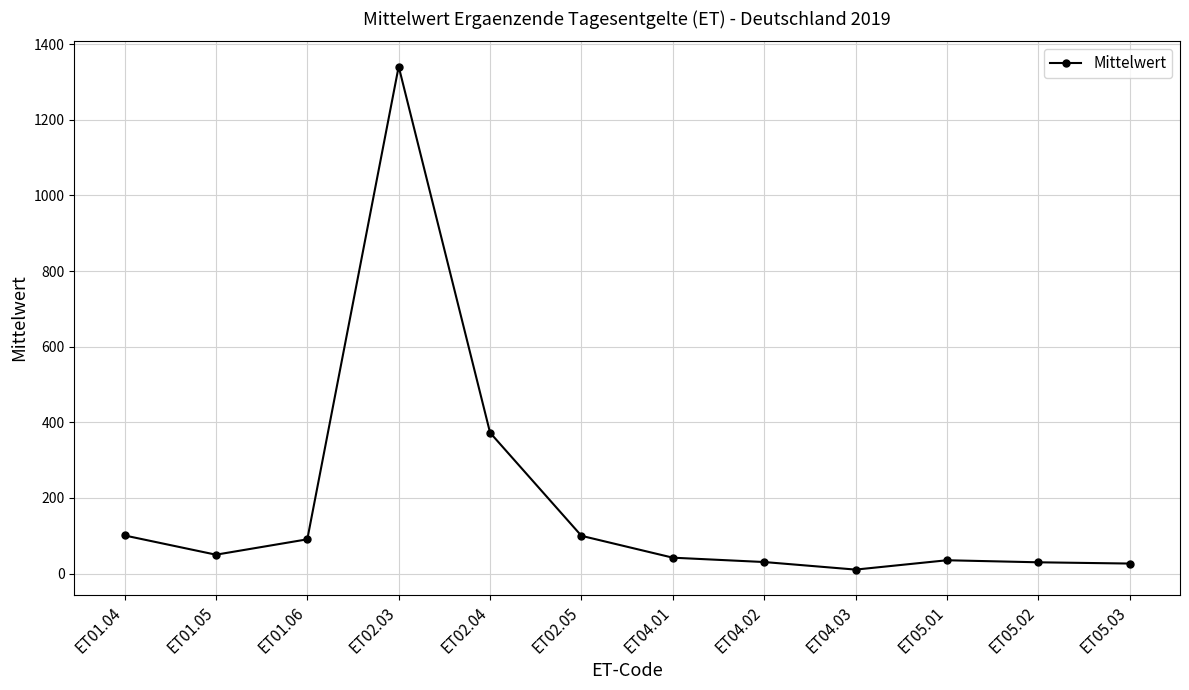

At which category does the data reach its first local valley?

ET01.05